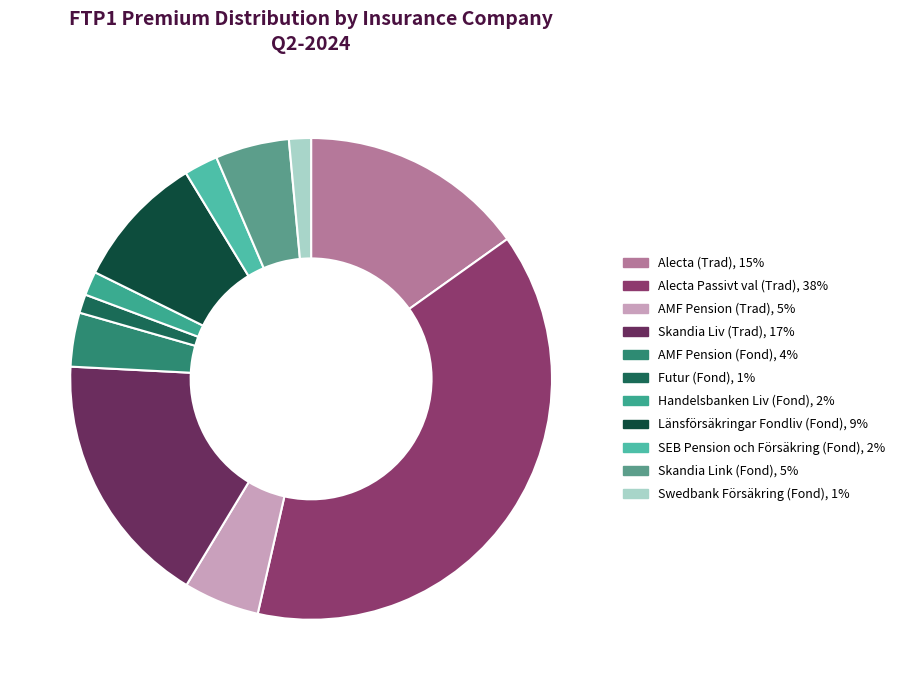

How many segments does this pie chart have?

11